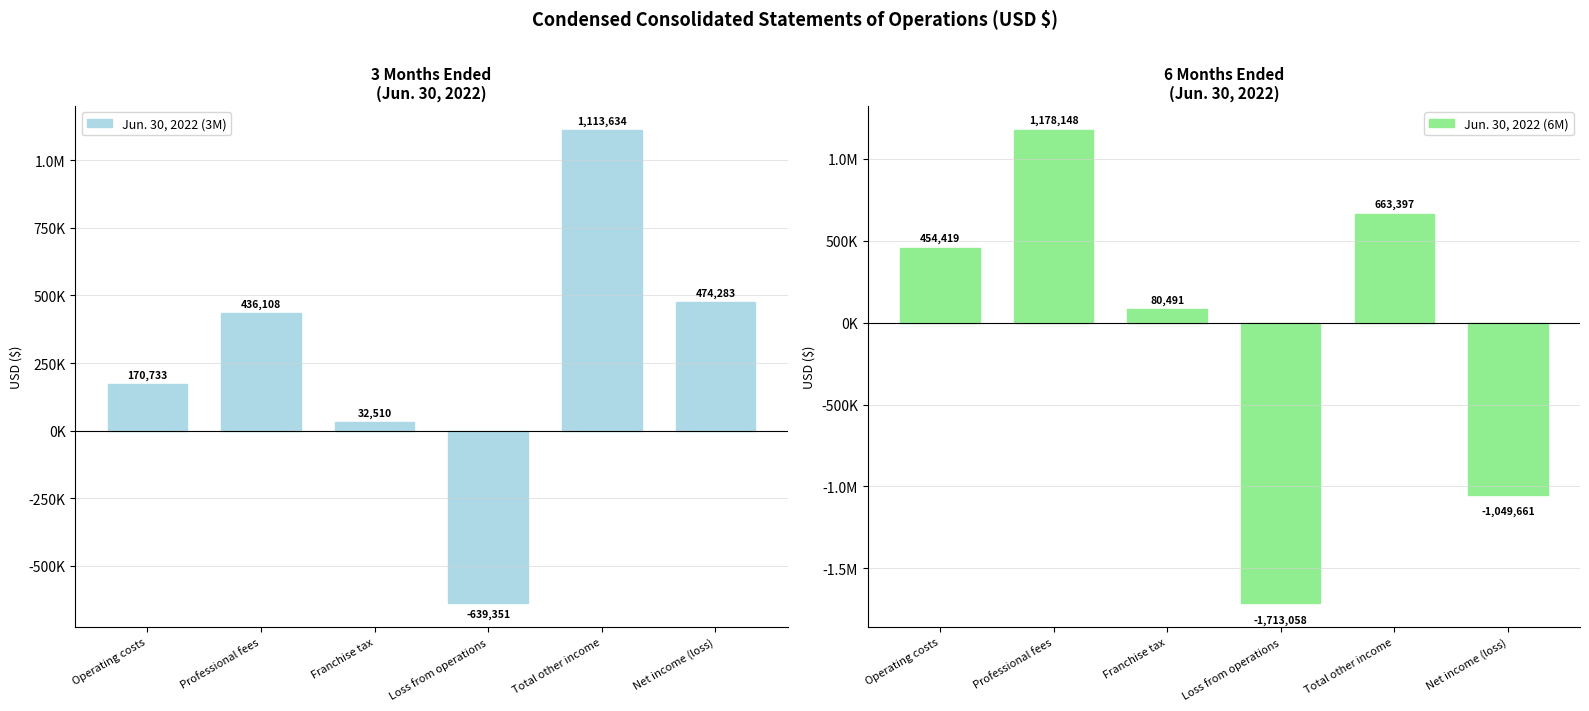

Which series has the largest total across all categories?

Jun. 30, 2022 (3M)